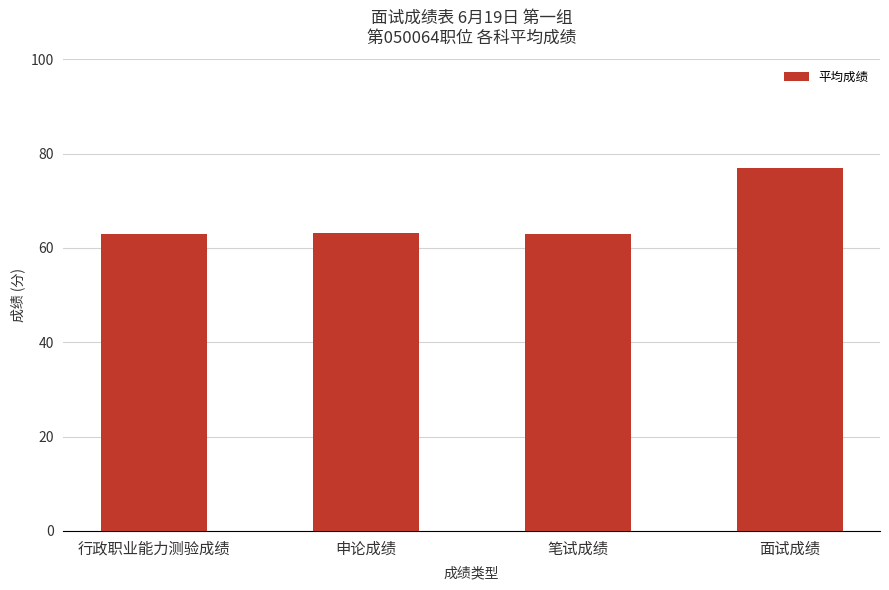

What position from the left is 面试成绩?

4